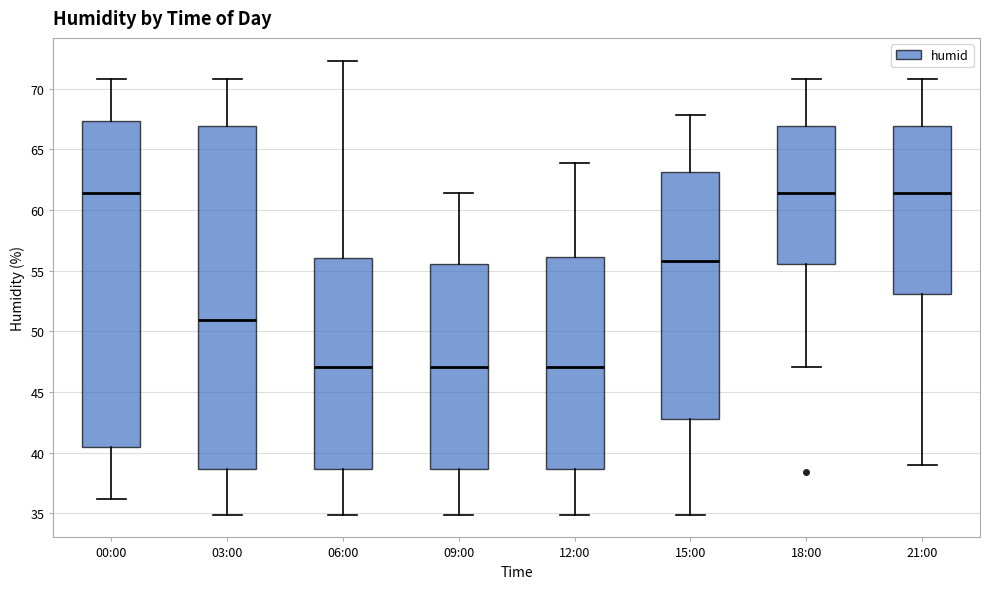

Where is the lower edge of the box for 15:00 on the y-axis? The values are not printed on the chart, so give them approximately, as read against the axis.

43.0